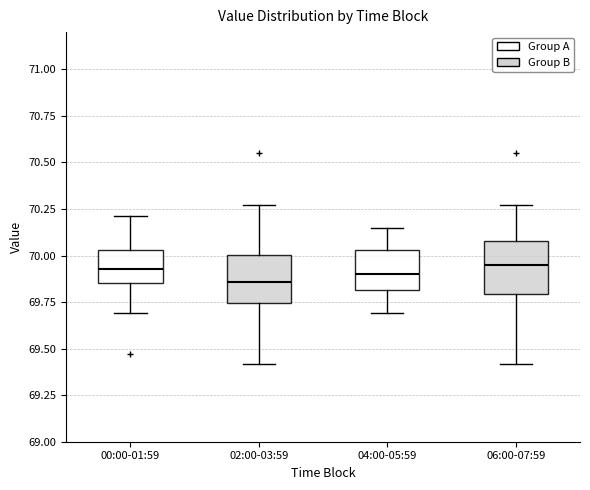

Where does the upper whisker of the box for 06:00-07:59 end on the y-axis? The values are not printed on the chart, so give them approximately, as read against the axis.

70.25